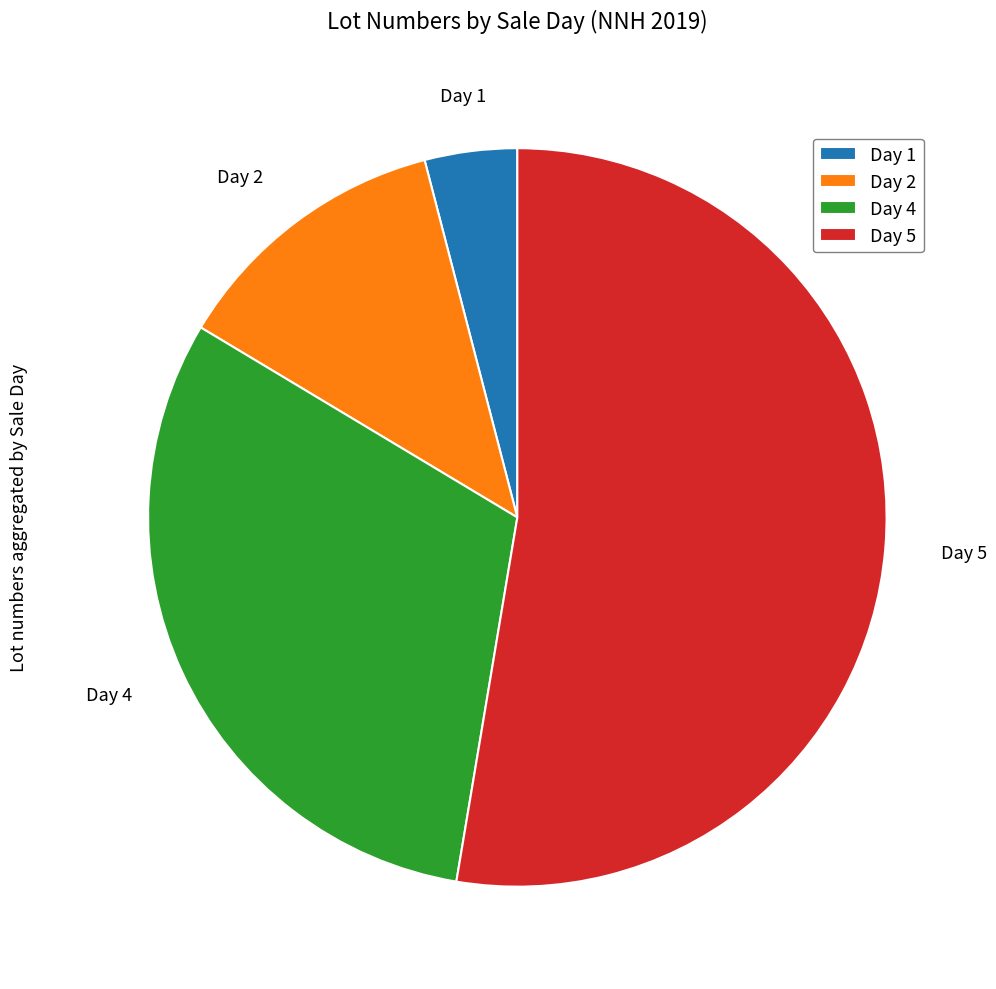

Which category accounts for the majority?

Day 5